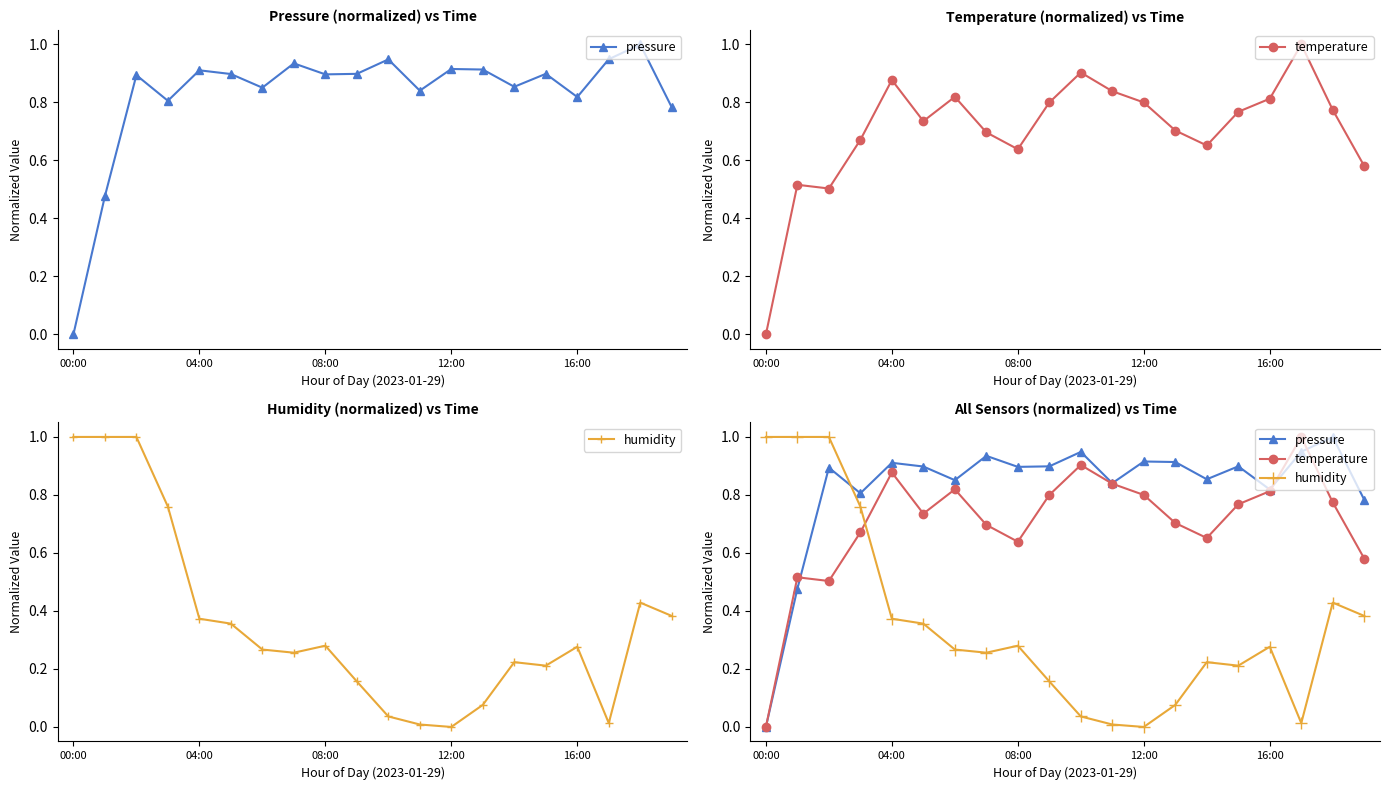

Does the chart display data point markers on the line(s)?

Yes